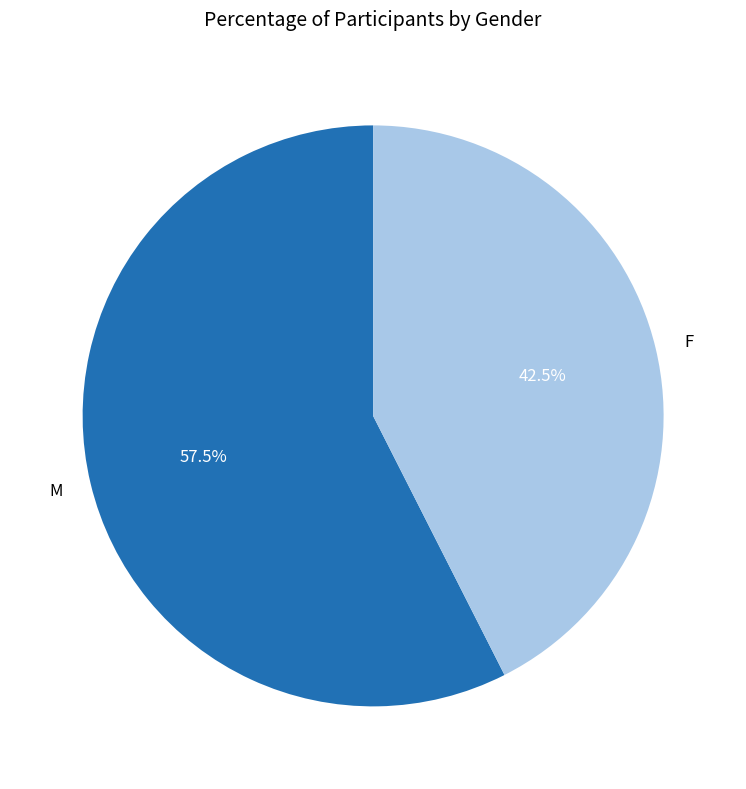

To the nearest percent, what is the average slice percentage?

50%